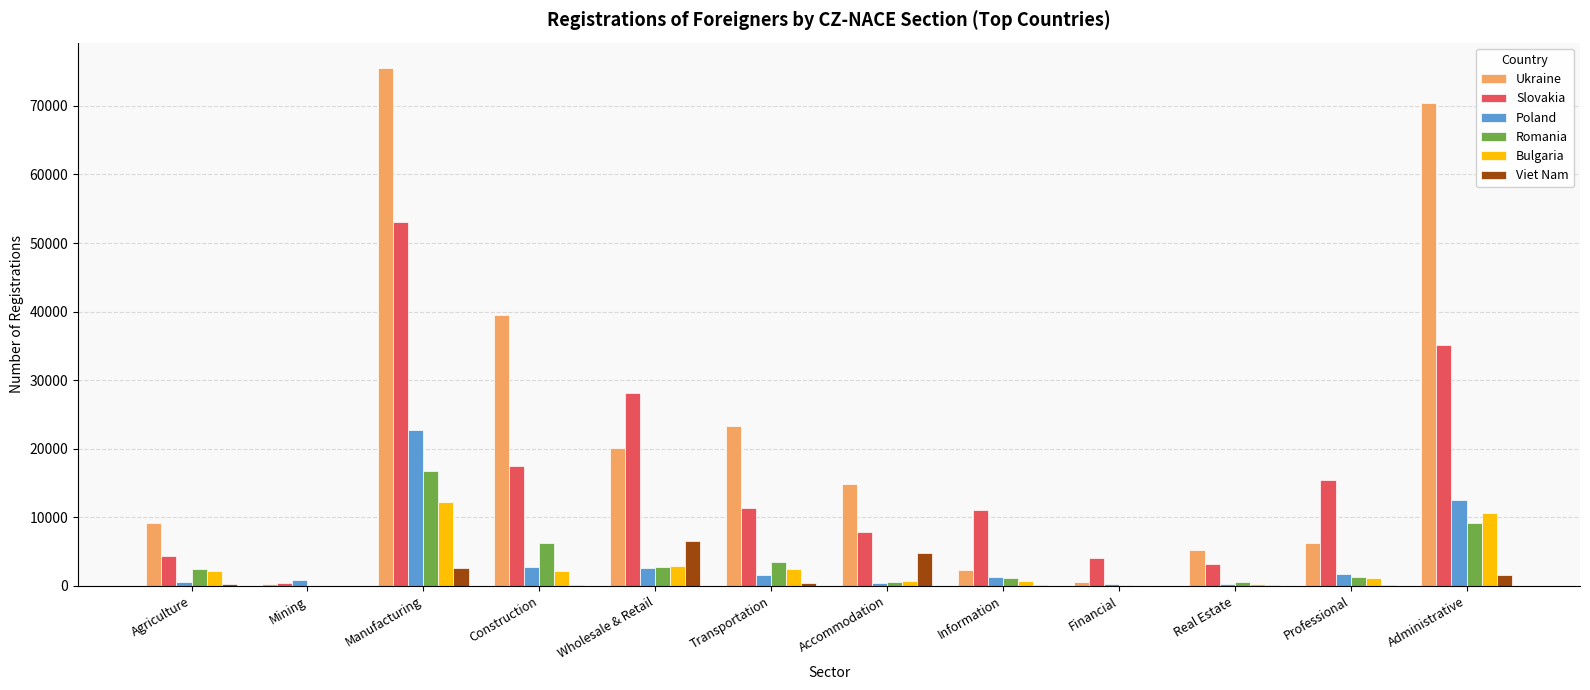

At which category is the sum across all series the highest?

Manufacturing